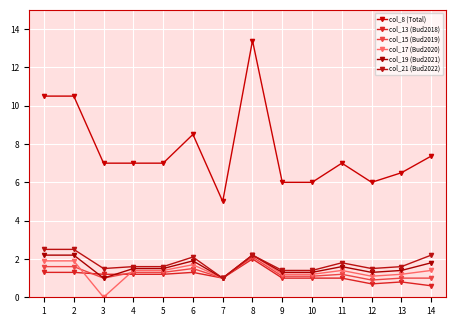

Is this an area chart (filled region under the line)?

No